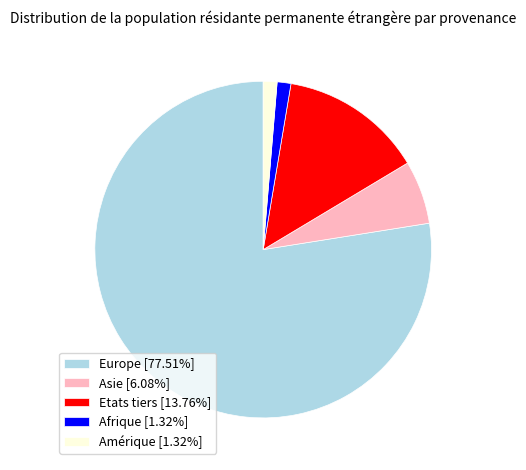

Combined, do Etats tiers [13.76%] and Asie [6.08%] account for over 50%?

No